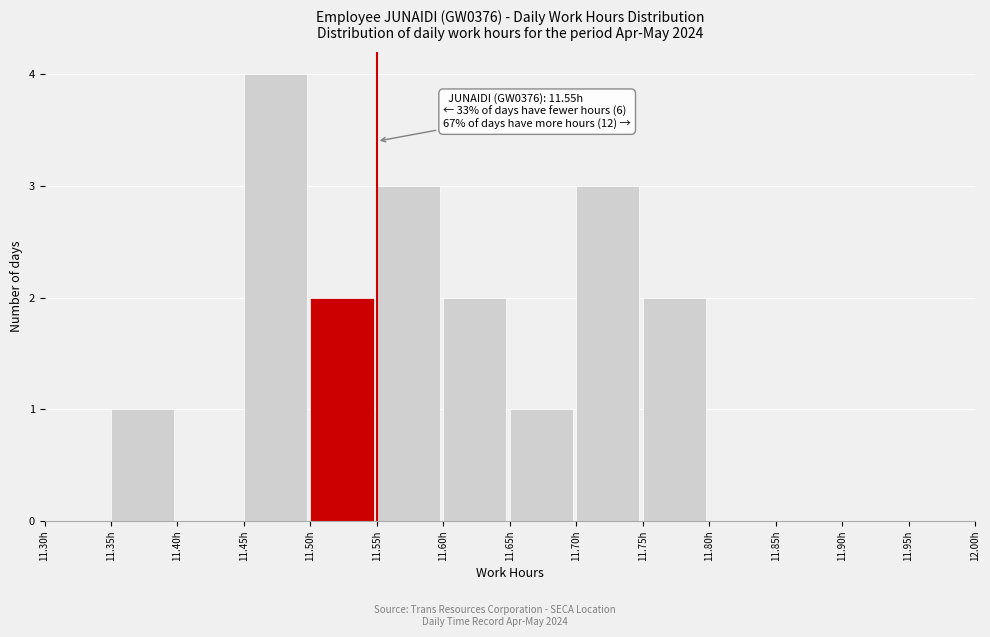

Over which range of the x-axis is the bar tallest?

11.45 to 11.50